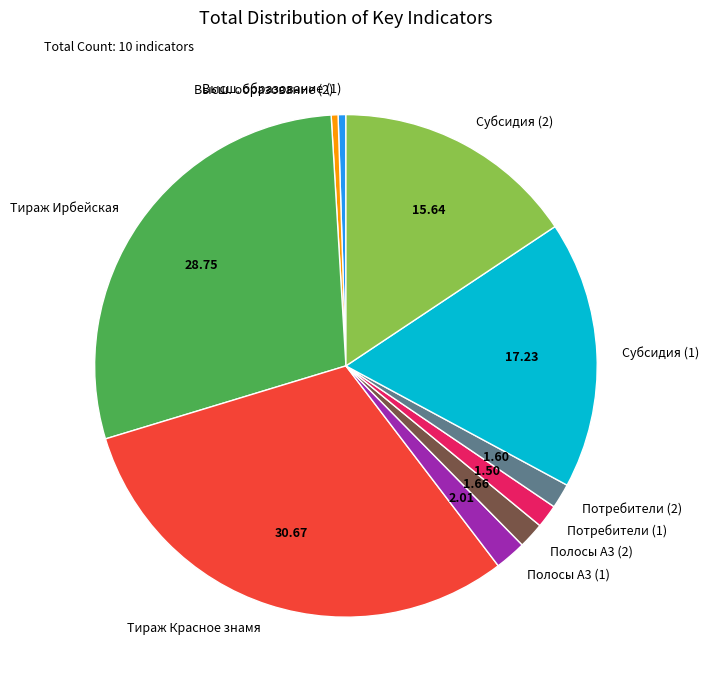

Is there any slice that represents more than half of the pie?

No